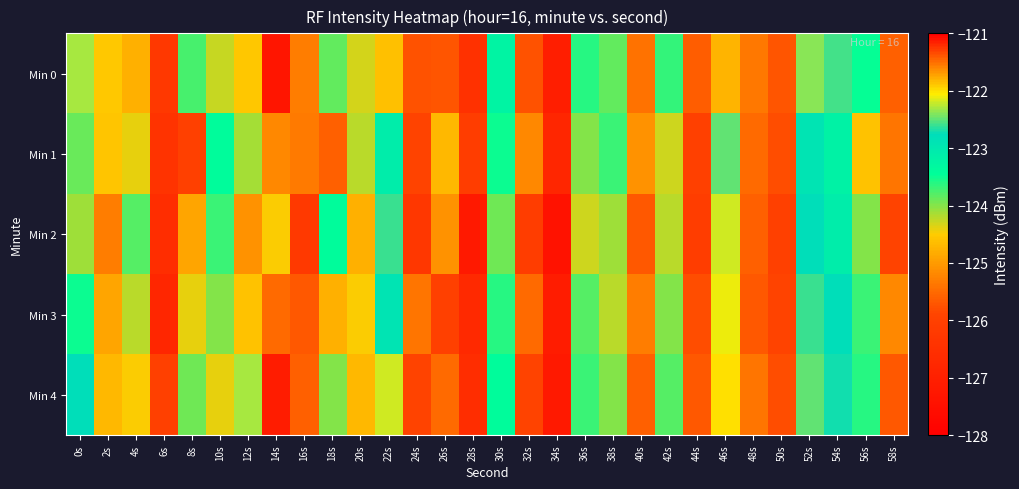

Reading left to right, extract all data points from this chart.

Min 0: 0s=-122.3	2s=-124.5	4s=-124.8	6s=-126.2	8s=-123.8	10s=-124.3	12s=-121.9	14s=-127.3	16s=-125.3	18s=-123.8	20s=-124.3	22s=-121.9	24s=-125.7	26s=-125.7	28s=-126.5	30s=-123.2	32s=-125.7	34s=-127.1	36s=-123.6	38s=-123.9	40s=-125.4	42s=-123.7	44s=-125.6	46s=-121.8	48s=-125.4	50s=-125.7	52s=-122.4	54s=-122.6	56s=-123.5	58s=-125.6
Min 1: 0s=-123.9	2s=-124.6	4s=-124.4	6s=-126.4	8s=-126.0	10s=-123.4	12s=-124.1	14s=-125.2	16s=-125.3	18s=-125.6	20s=-124.2	22s=-123.1	24s=-125.9	26s=-124.7	28s=-126.1	30s=-123.5	32s=-125.2	34s=-126.8	36s=-124.0	38s=-123.7	40s=-125.1	42s=-124.3	44s=-126.0	46s=-122.5	48s=-125.5	50s=-125.8	52s=-122.9	54s=-123.2	56s=-124.6	58s=-125.4
Min 2: 0s=-124.1	2s=-125.3	4s=-123.8	6s=-126.6	8s=-124.9	10s=-123.7	12s=-125.1	14s=-124.5	16s=-126.2	18s=-123.4	20s=-124.8	22s=-122.6	24s=-126.3	26s=-125.1	28s=-127.2	30s=-123.9	32s=-126.1	34s=-127.4	36s=-124.3	38s=-124.1	40s=-125.7	42s=-124.2	44s=-126.1	46s=-122.2	48s=-125.6	50s=-126.0	52s=-122.8	54s=-123.1	56s=-124.0	58s=-125.9
Min 3: 0s=-123.5	2s=-124.9	4s=-124.2	6s=-126.8	8s=-124.4	10s=-124.0	12s=-124.6	14s=-125.5	16s=-125.7	18s=-124.8	20s=-124.5	22s=-122.9	24s=-125.4	26s=-126.0	28s=-126.7	30s=-123.6	32s=-125.5	34s=-127.1	36s=-123.8	38s=-124.2	40s=-125.3	42s=-124.0	44s=-125.8	46s=-122.1	48s=-125.7	50s=-125.9	52s=-122.6	54s=-122.8	56s=-123.7	58s=-125.2
Min 4: 0s=-122.8	2s=-124.7	4s=-124.5	6s=-126.0	8s=-123.9	10s=-124.4	12s=-122.3	14s=-127.1	16s=-125.6	18s=-124.0	20s=-124.7	22s=-122.2	24s=-125.9	26s=-125.5	28s=-126.6	30s=-123.4	32s=-125.9	34s=-127.2	36s=-123.7	38s=-124.0	40s=-125.6	42s=-123.8	44s=-125.7	46s=-122.0	48s=-125.4	50s=-125.8	52s=-122.5	54s=-122.7	56s=-123.6	58s=-125.7